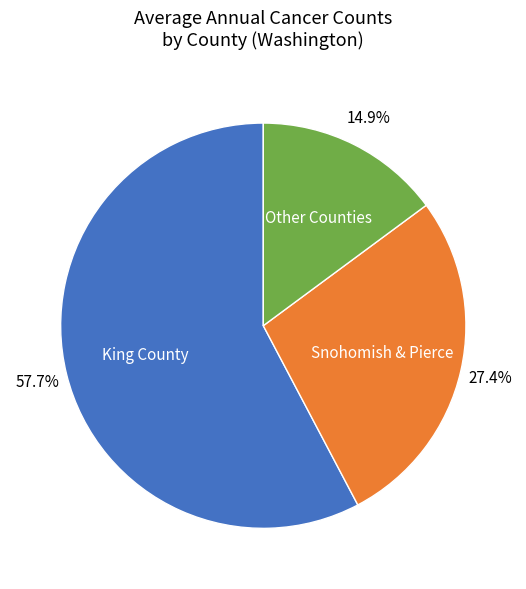

Do Other Counties and King County together represent more than half of the pie?

Yes